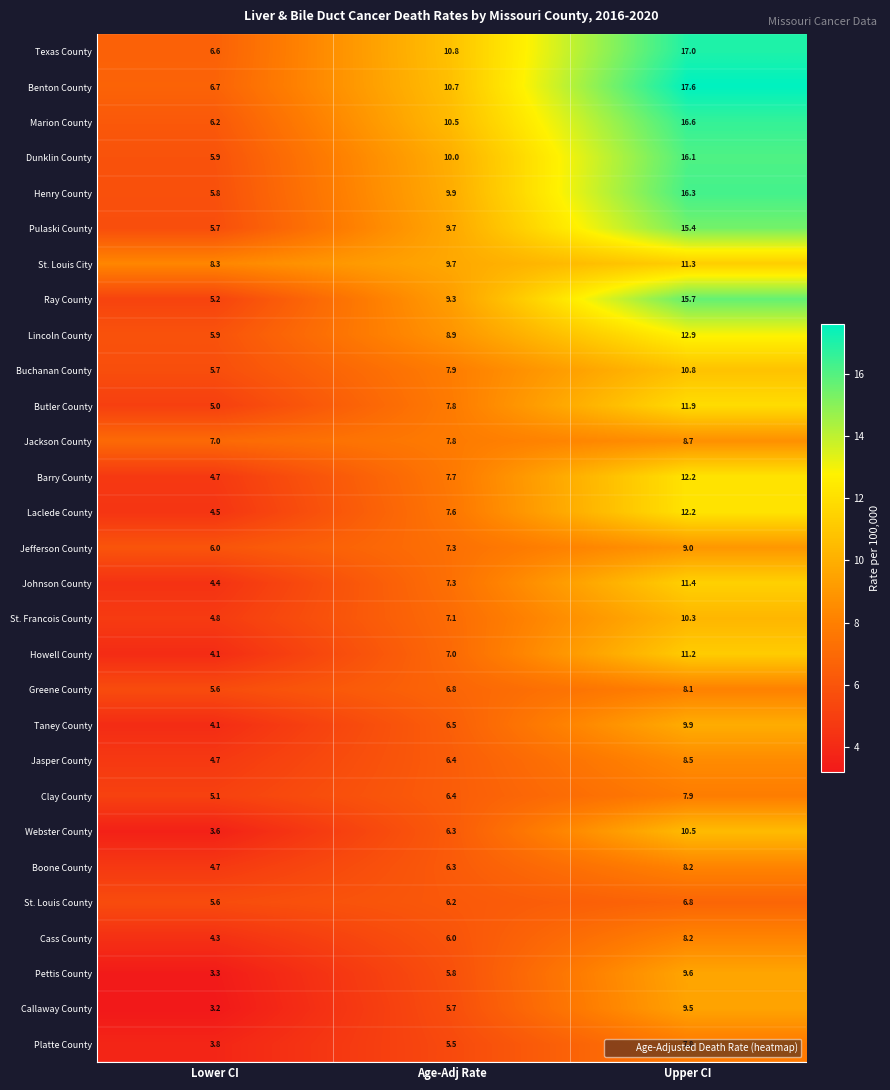

At which category is the sum across all series the highest?

Upper CI